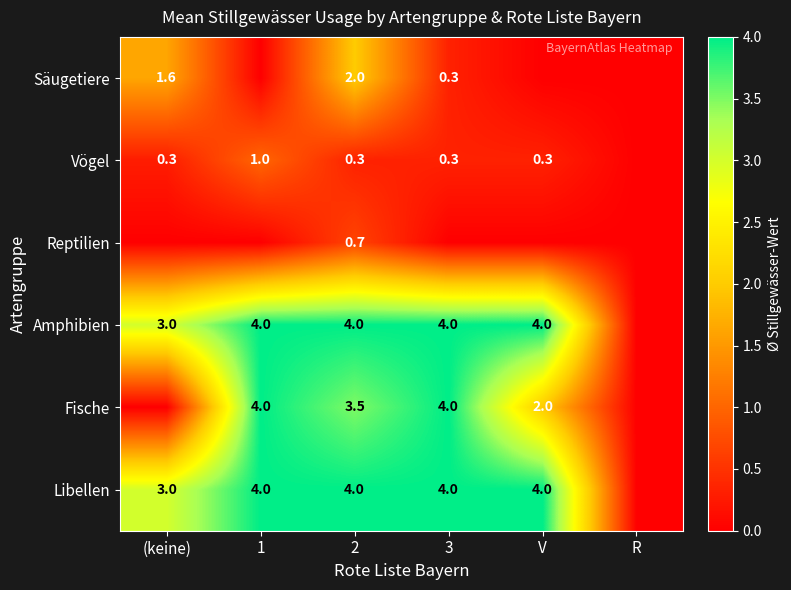

What is the difference between the highest and lowest values at 2?

3.7